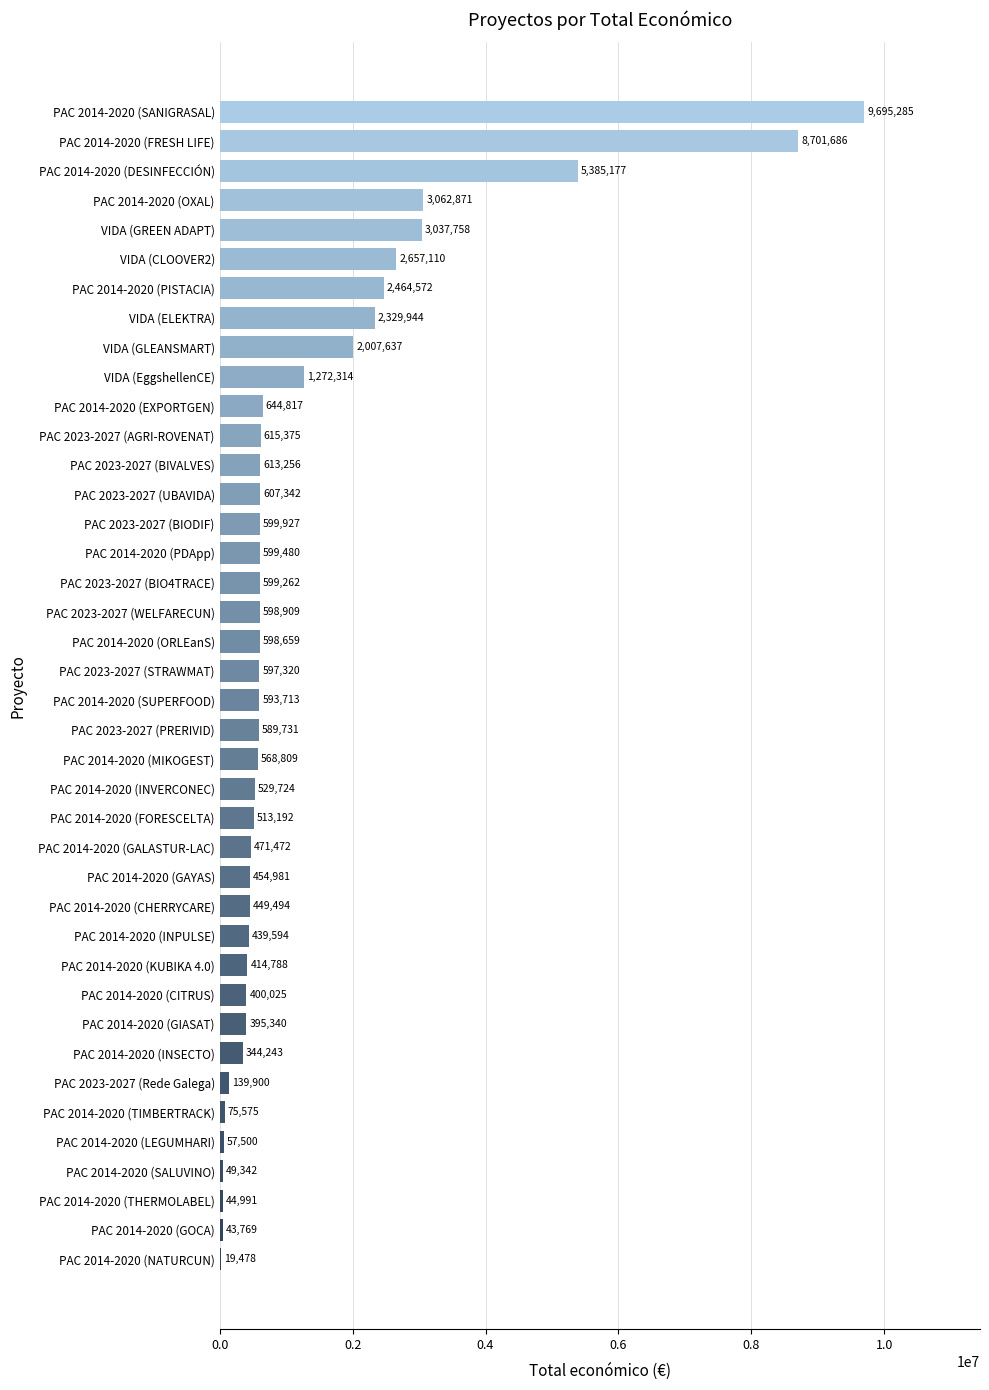

At which label is the value closest to 4857381?

PAC 2014-2020 (DESINFECCIÓN)